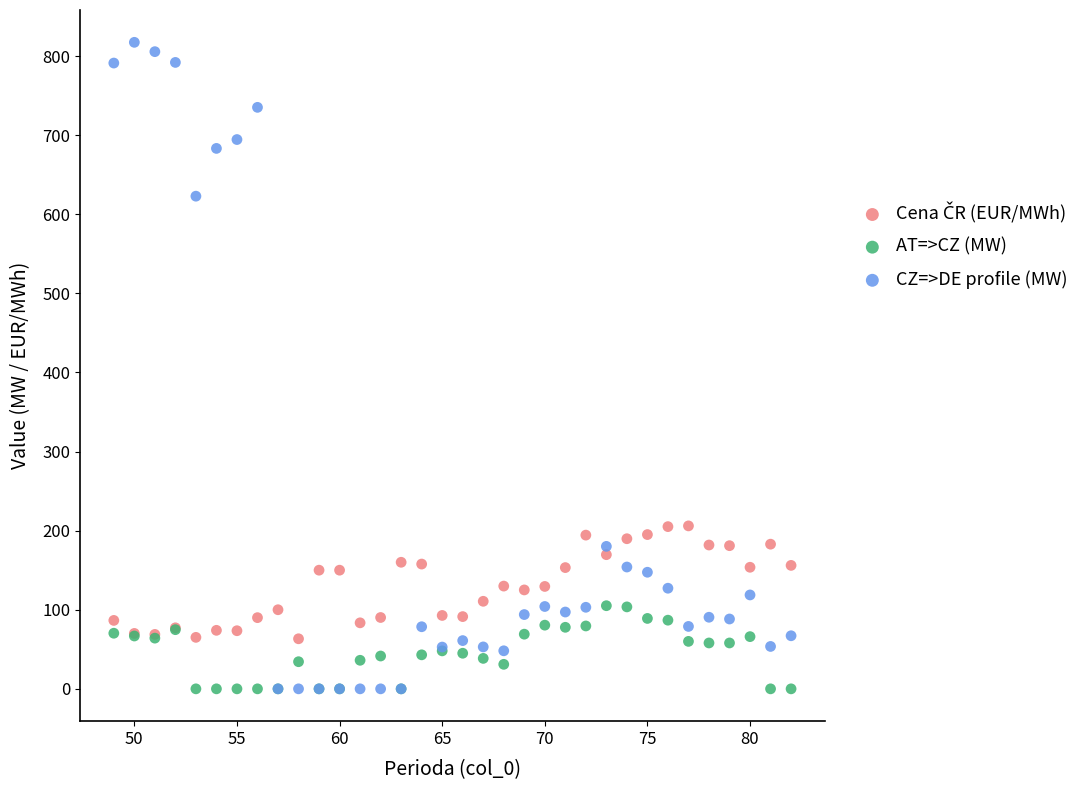

Which series contains the highest Y value?

CZ=>DE profile (MW)